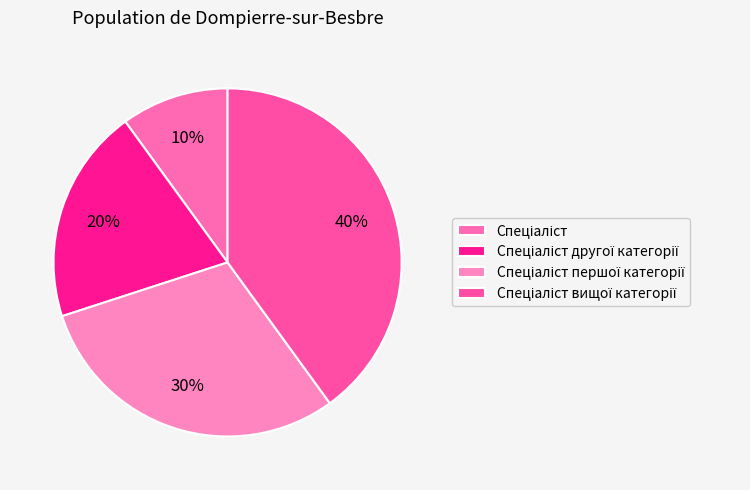

What portion of the pie excludes Спеціаліст вищої категорії?

60.0%